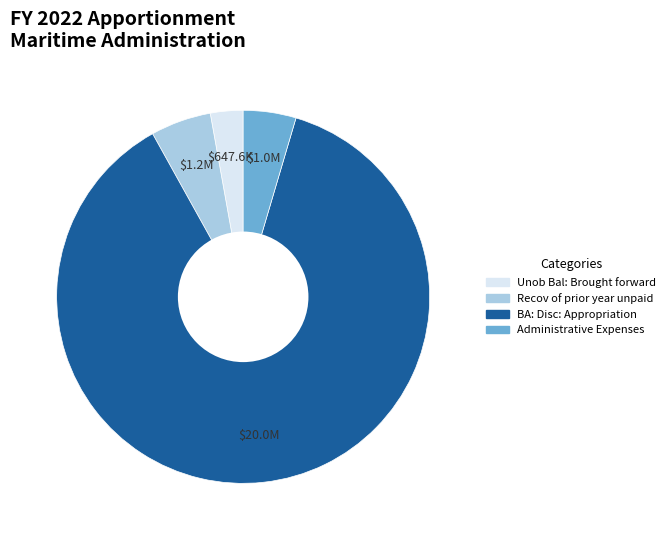

Is Unob Bal: Brought forward the majority of the pie?

No